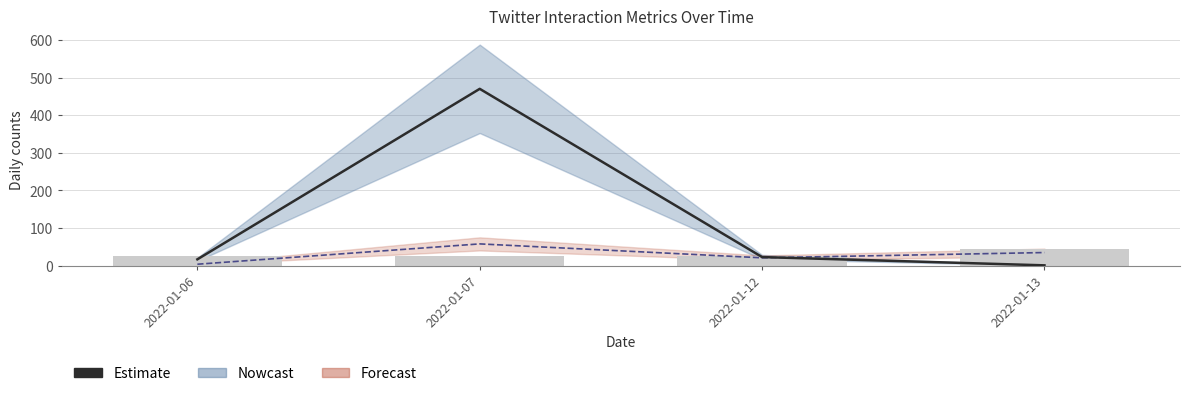

How many groups of bars are there?

4